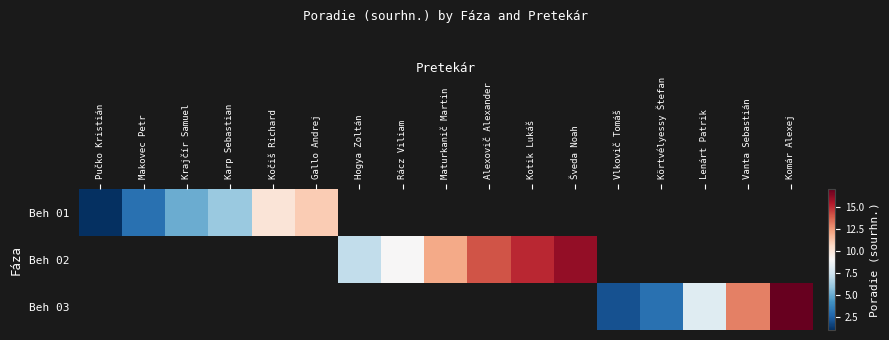

At how many categories does at least one series exceed 1?

16